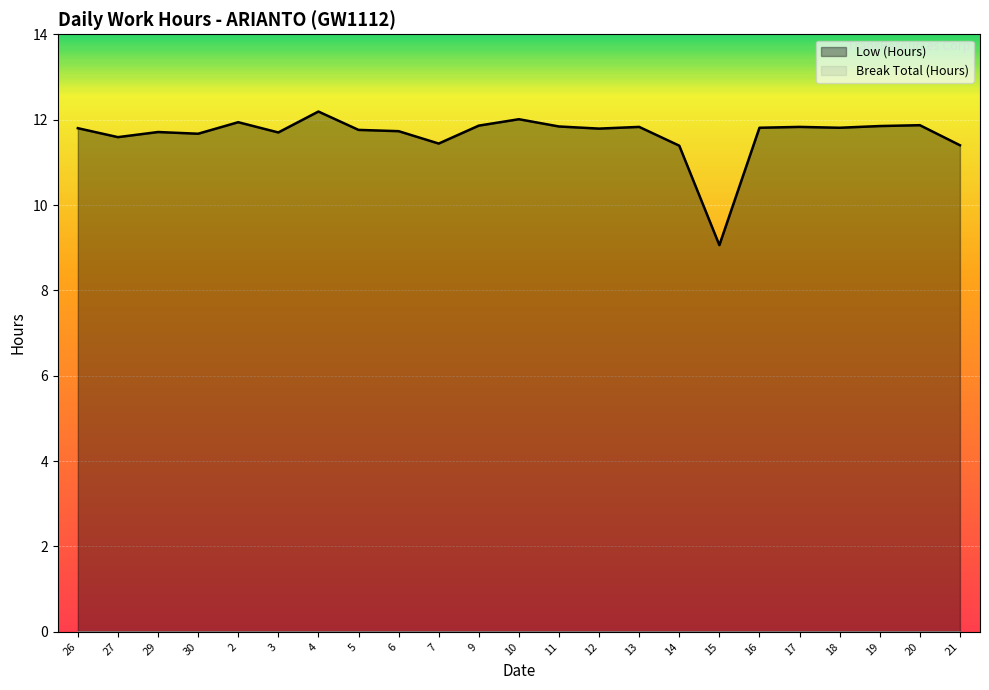

Which category has the lowest value across all series?

15